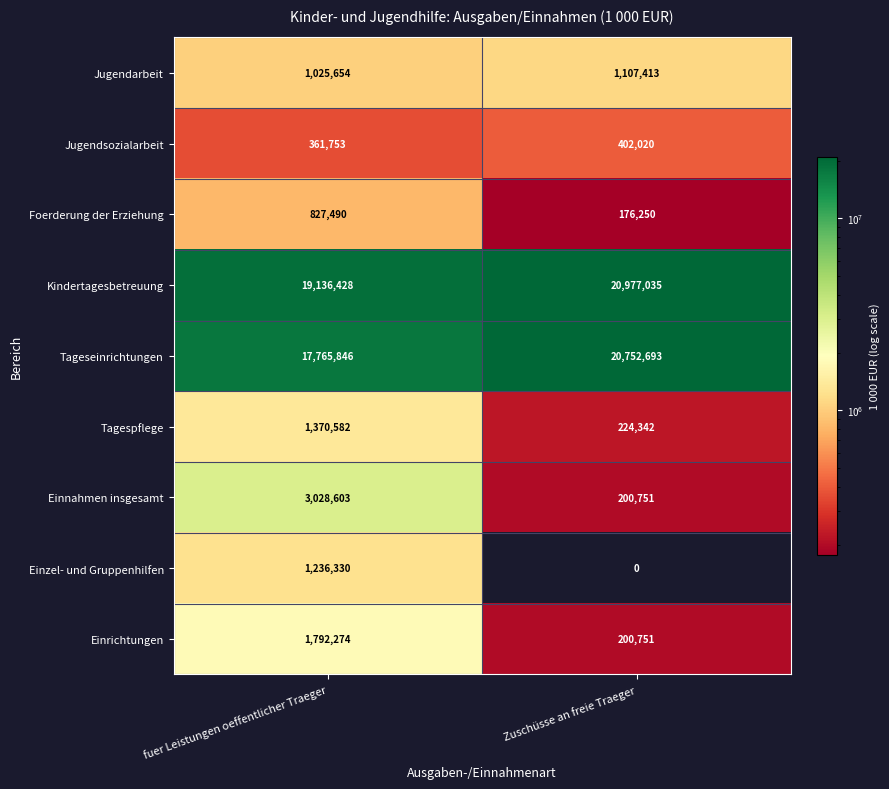

What is the average value of the Tageseinrichtungen series?

19259270